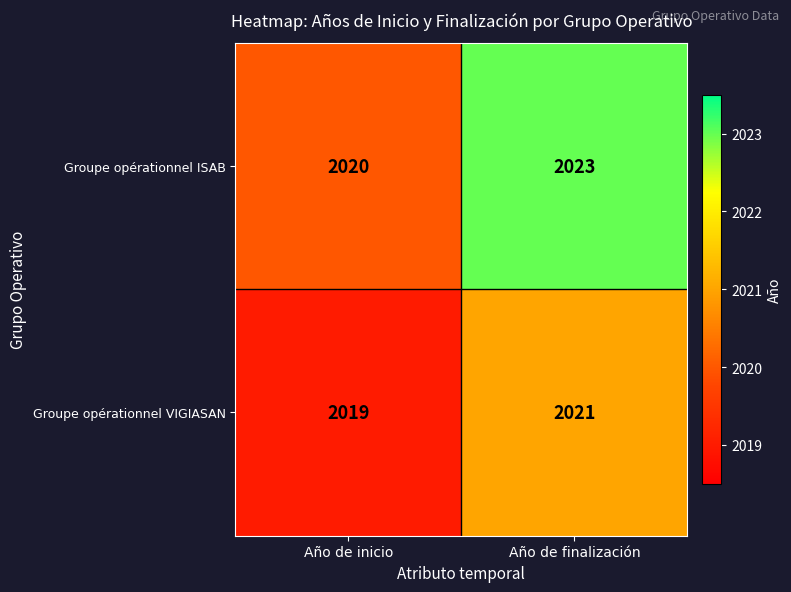

What is the difference between the Groupe opérationnel ISAB values at Año de finalización and Año de inicio?

3